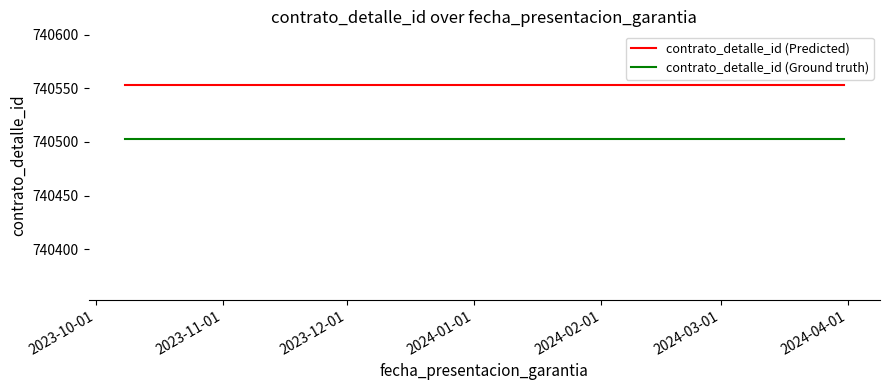

What is the minimum value shown in the chart?

740503